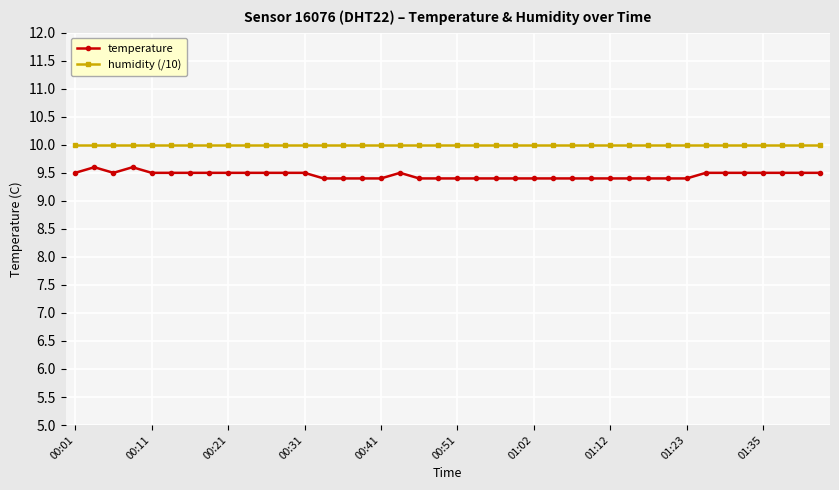

Reading left to right, what are all the values shown in this chart?

temperature: 9.5	9.6	9.5	9.6	9.5	9.5	9.5	9.5	9.5	9.5	9.5	9.5	9.5	9.4	9.4	9.4	9.4	9.5	9.4	9.4	9.4	9.4	9.4	9.4	9.4	9.4	9.4	9.4	9.4	9.4	9.4	9.4	9.4	9.5	9.5	9.5	9.5	9.5	9.5	9.5
humidity (/10): 10.0	10.0	10.0	10.0	10.0	10.0	10.0	10.0	10.0	10.0	10.0	10.0	10.0	10.0	10.0	10.0	10.0	10.0	10.0	10.0	10.0	10.0	10.0	10.0	10.0	10.0	10.0	10.0	10.0	10.0	10.0	10.0	10.0	10.0	10.0	10.0	10.0	10.0	10.0	10.0